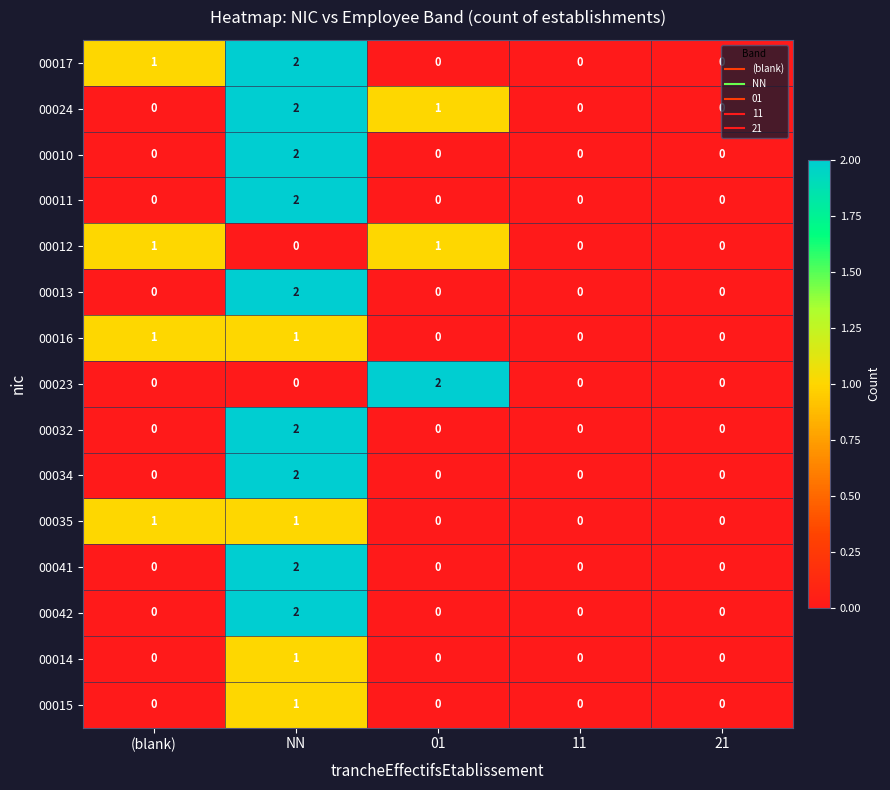

Count the 00014 values in the range 0 to 1.

5